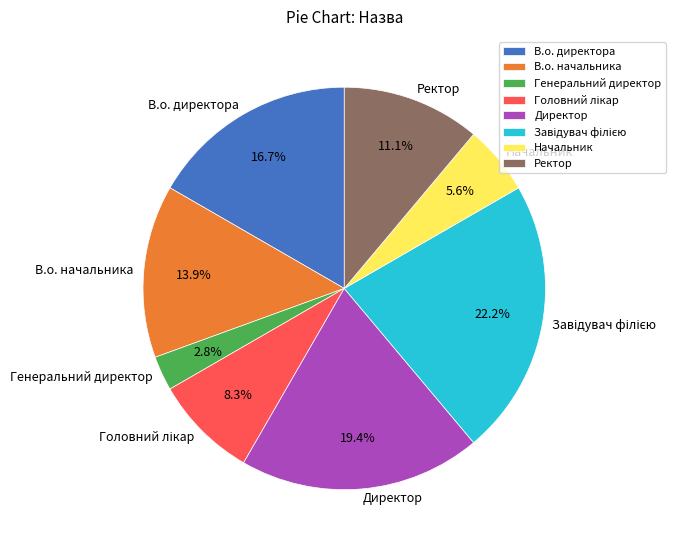

Do В.о. начальника and Генеральний директор together represent more than half of the pie?

No